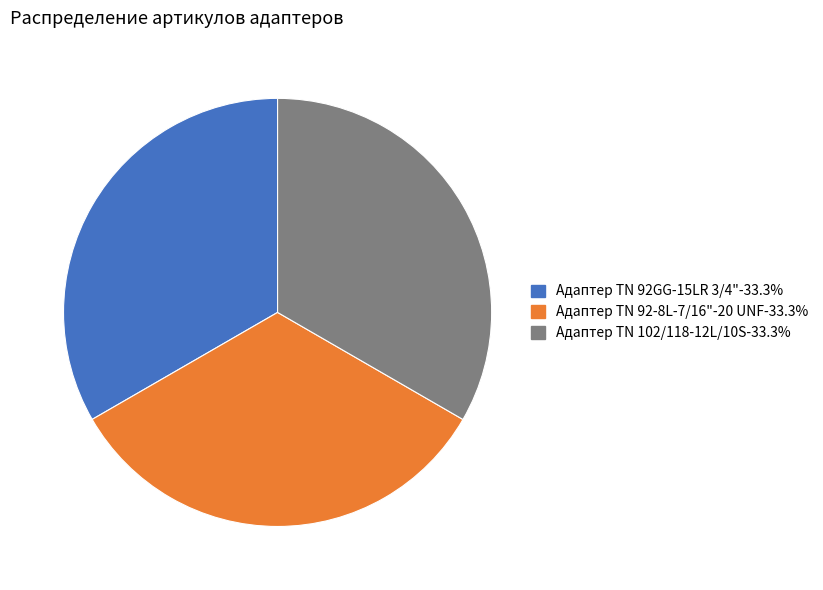

Approximately how many times larger is the value at Адаптер ТN 102/118-12L/10S compared to Адаптер TN 92GG-15LR 3/4"?

1.0